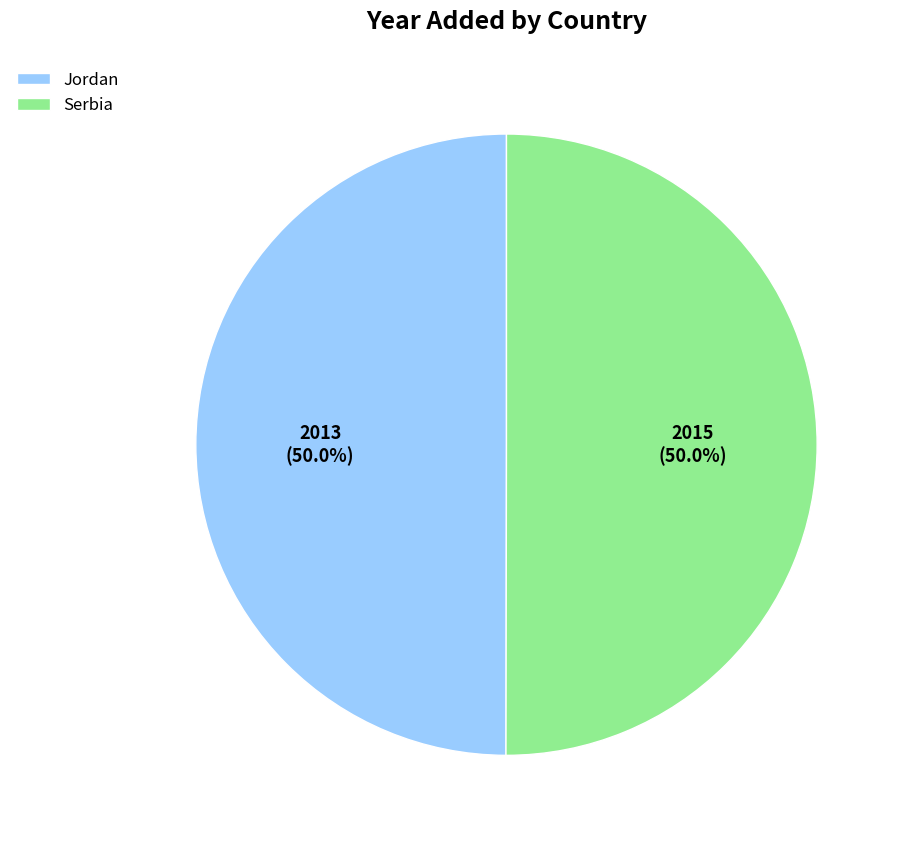

What is the ratio of the value at Jordan to the value at Serbia?

1.0